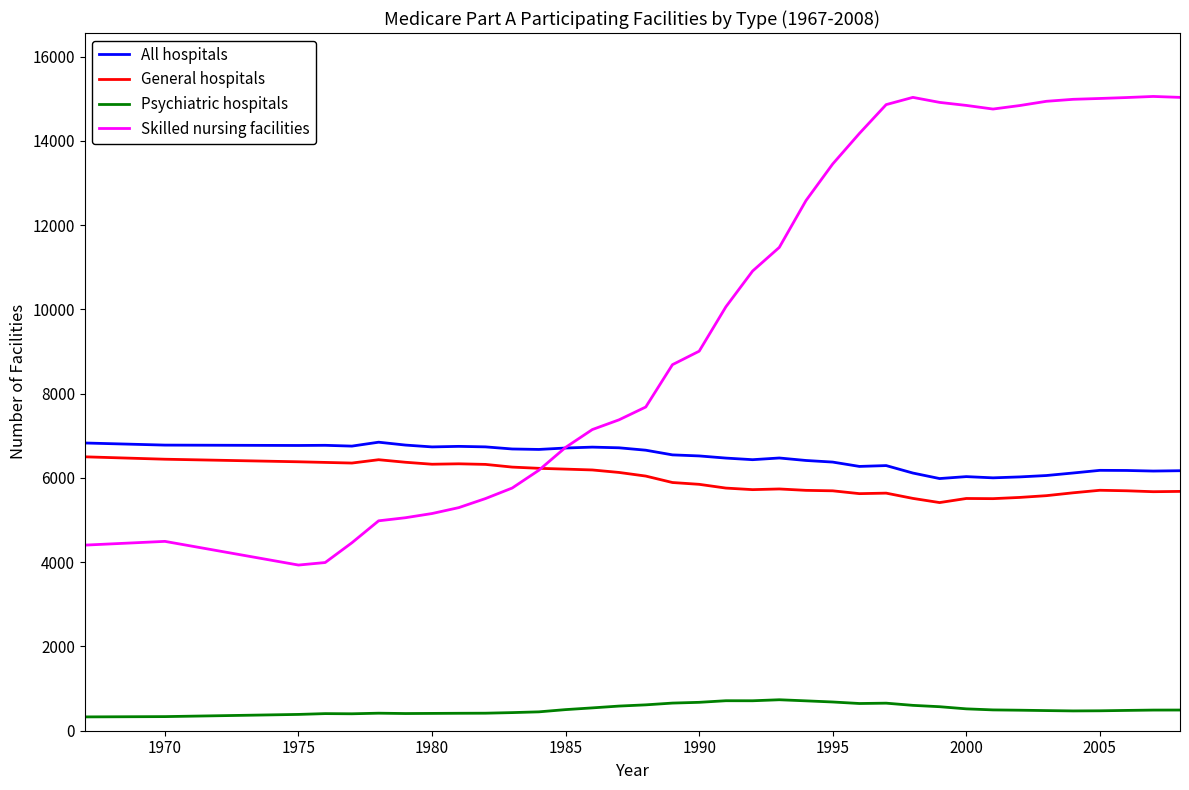

What is the minimum value for General hospitals?

5415